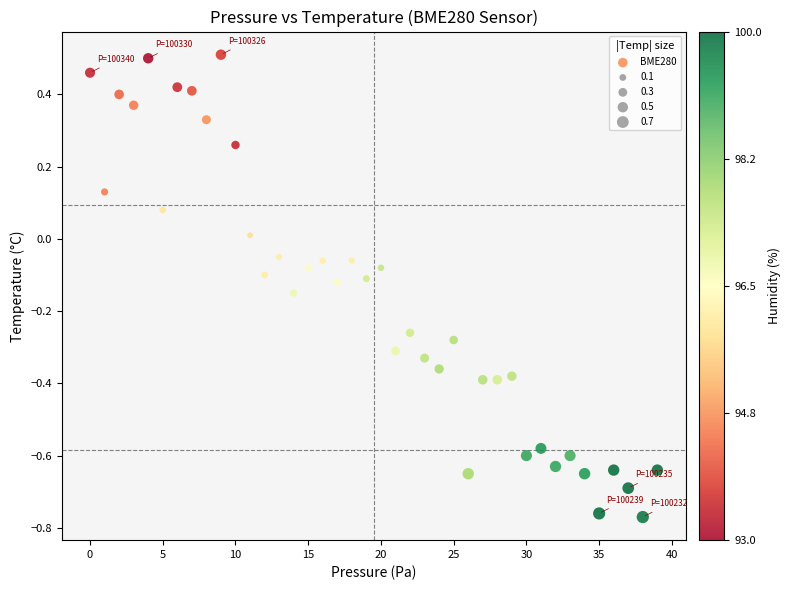

What is the range of Y values (max minus min)?

1.3